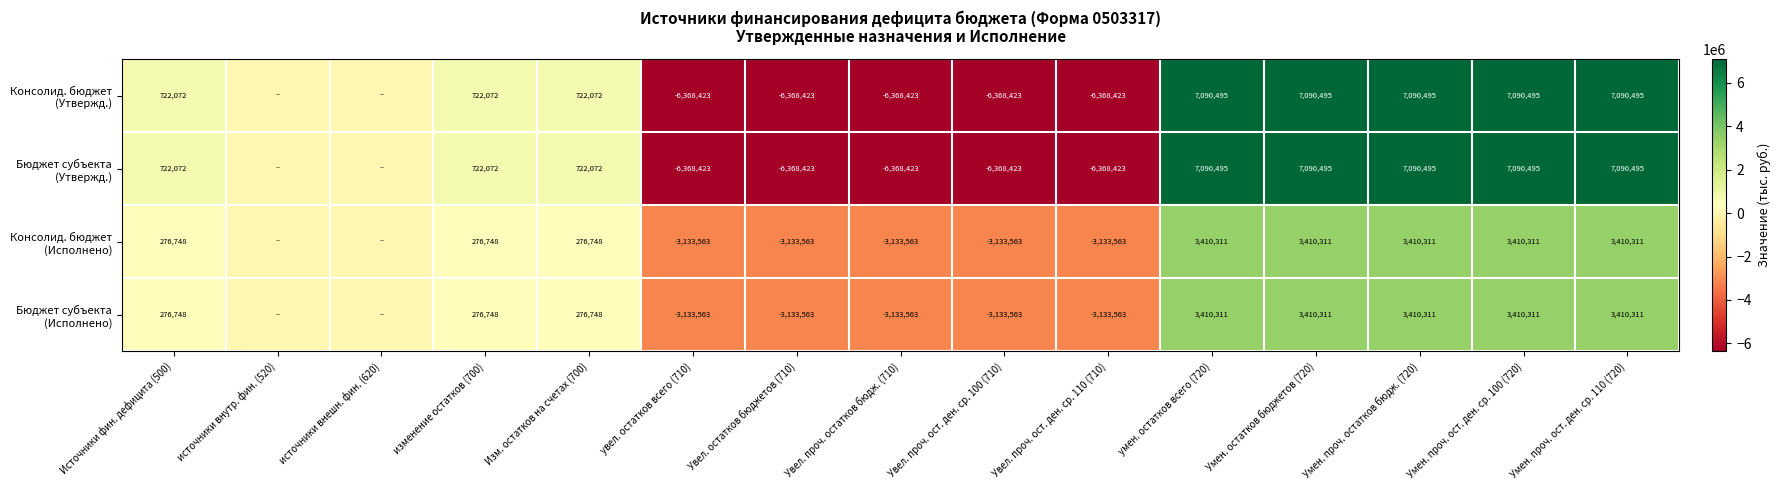

What is the difference between the highest and lowest values at Увел. остатков бюджетов (710)?

3234860